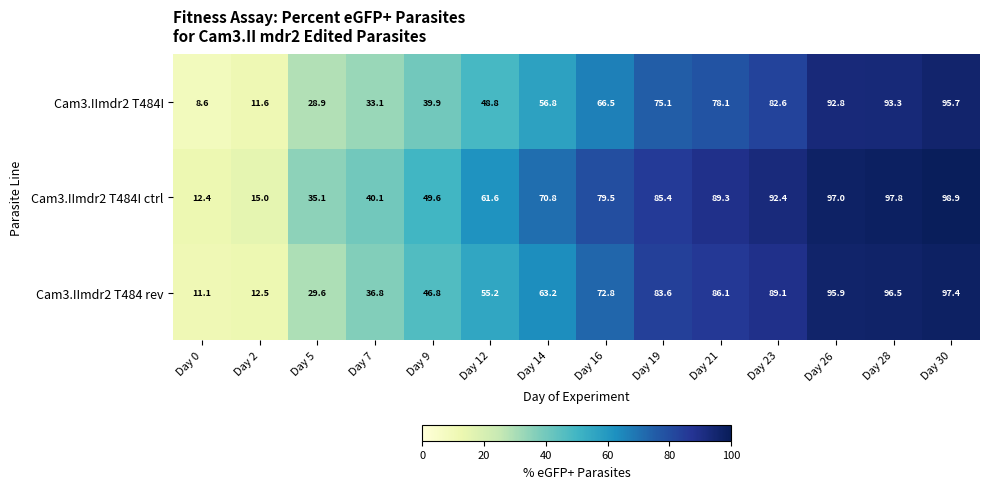

How many distinct data groups are displayed?

3